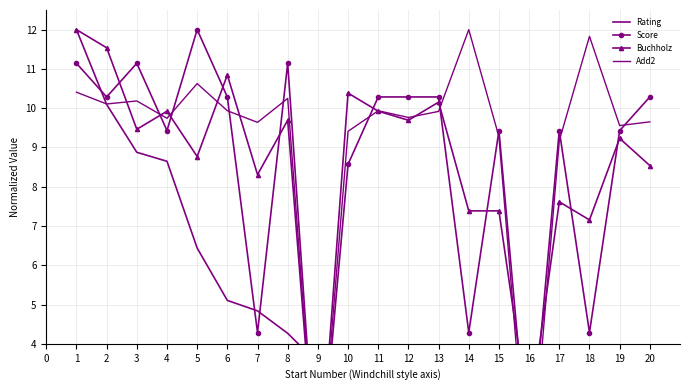

What is the total value across all series at 15?

27.0